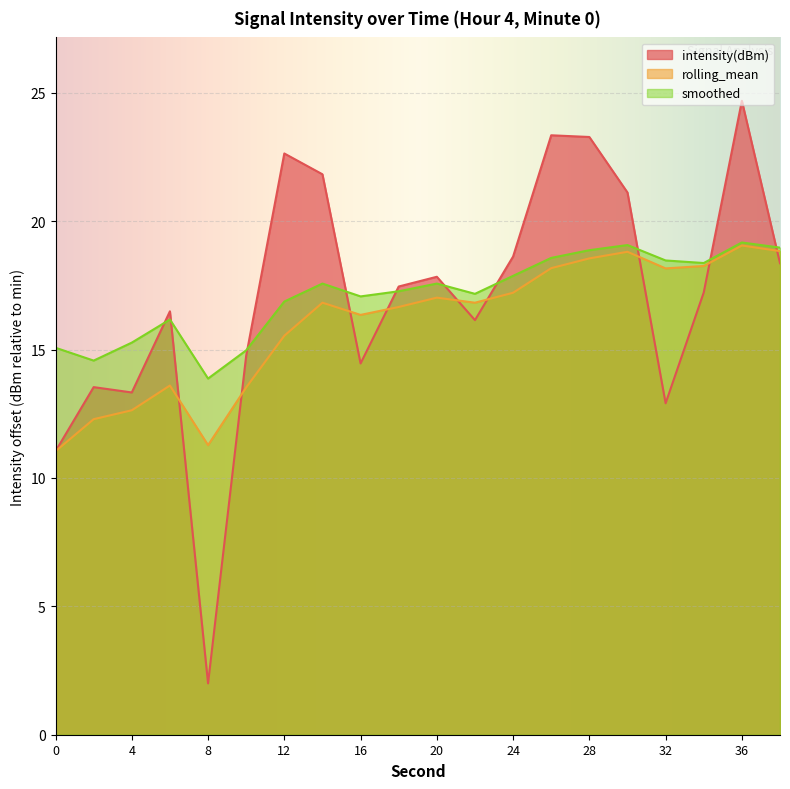

Rank the series at 24 from highest to lowest value.

intensity(dBm), smoothed, rolling_mean